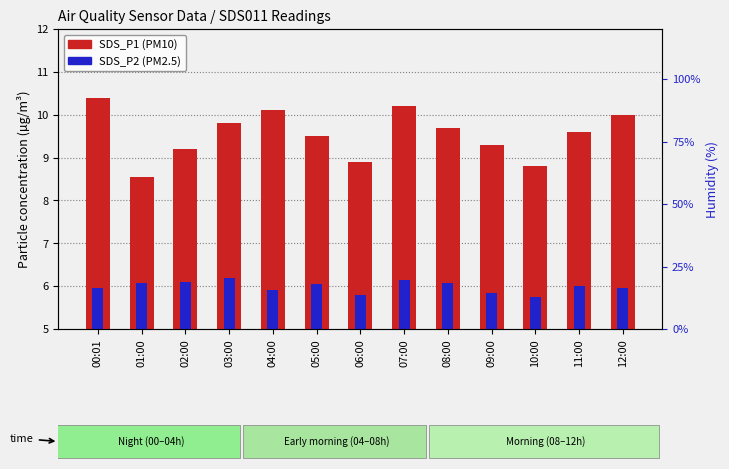

At which category is the sum across all series the highest?

00:01